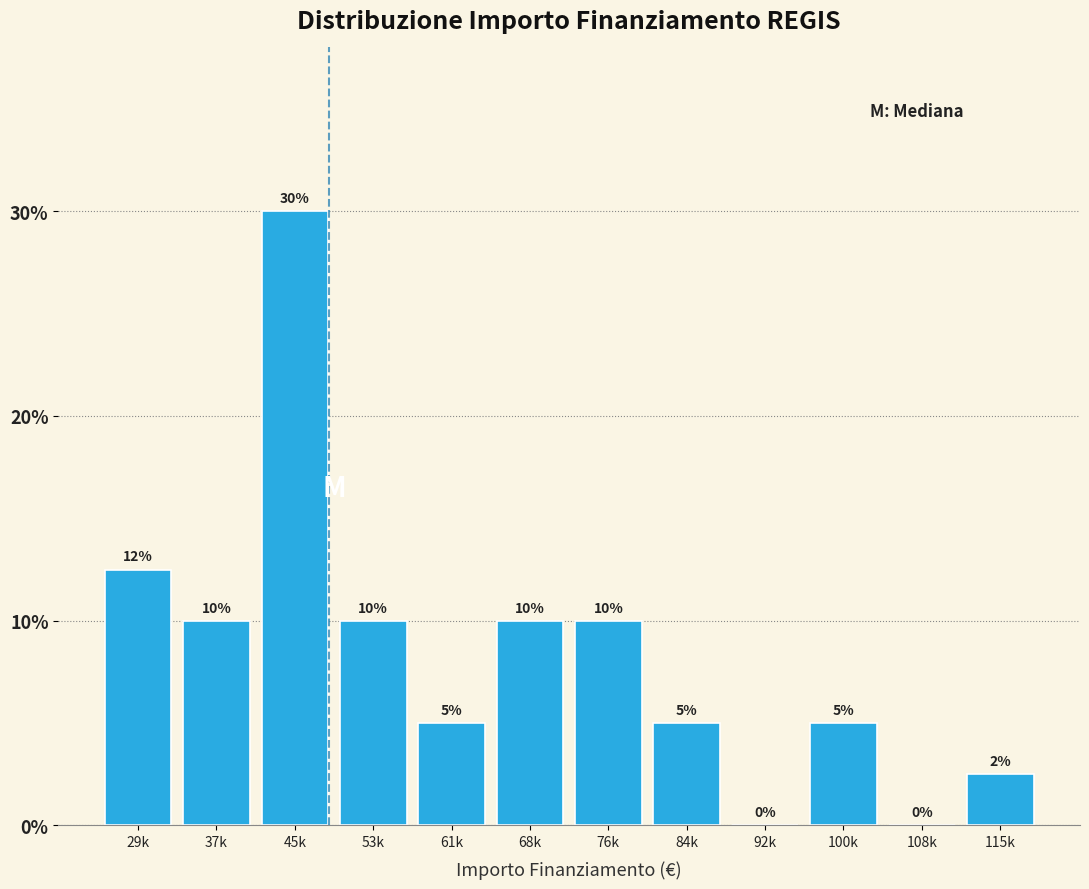

Between 61k and 29k, which is larger?

29k